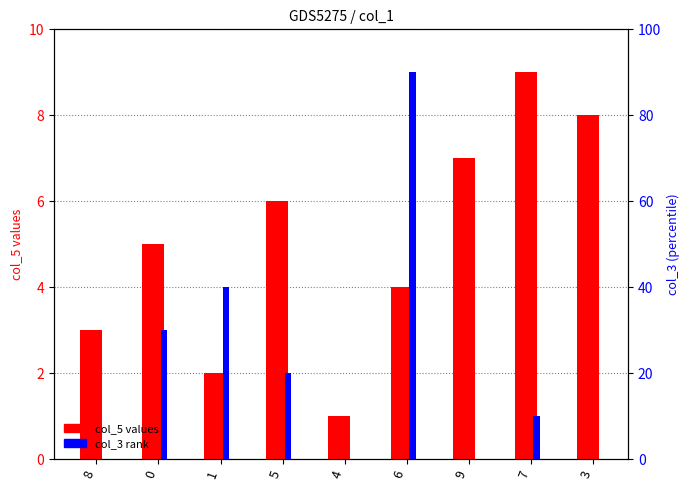

Rank the categories by col_3 value from lowest to highest.

8, 4, 9, 3, 7, 5, 0, 1, 6